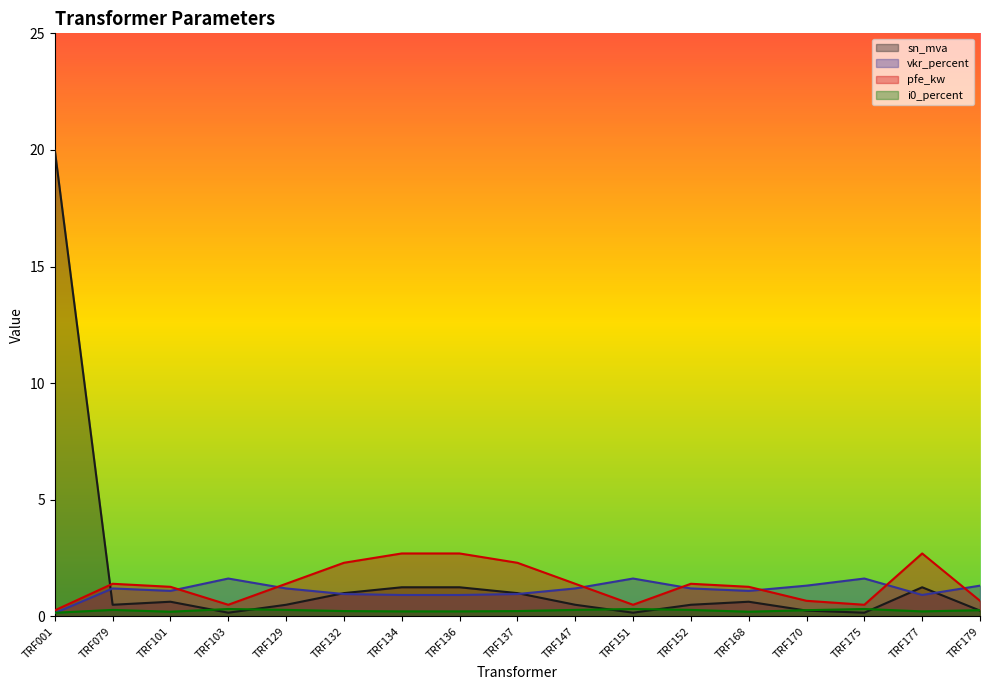

List the series in order of their overall mean, lowest first.

i0_percent, vkr_percent, pfe_kw, sn_mva